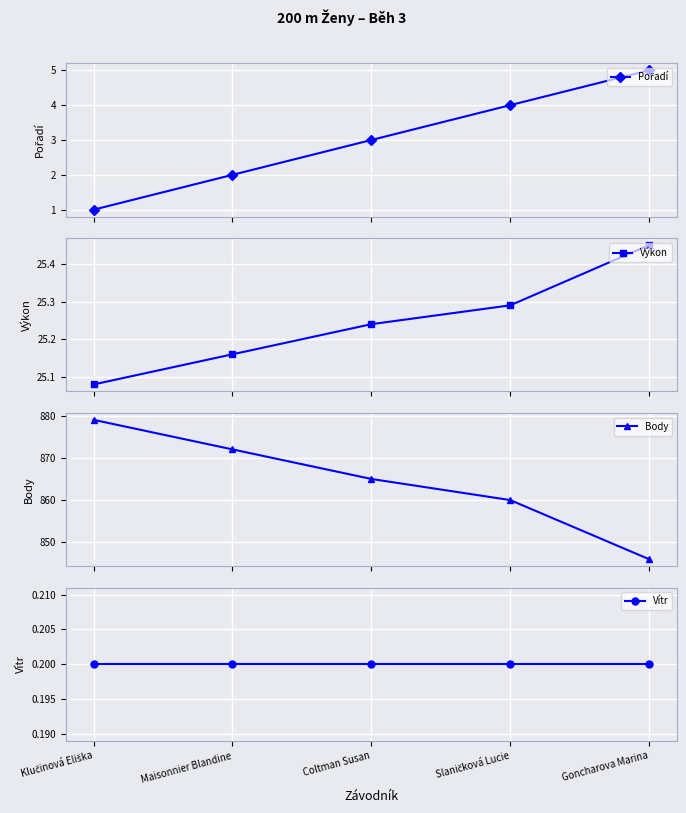

True or false: Pořadí and Vítr cross at least once.

False